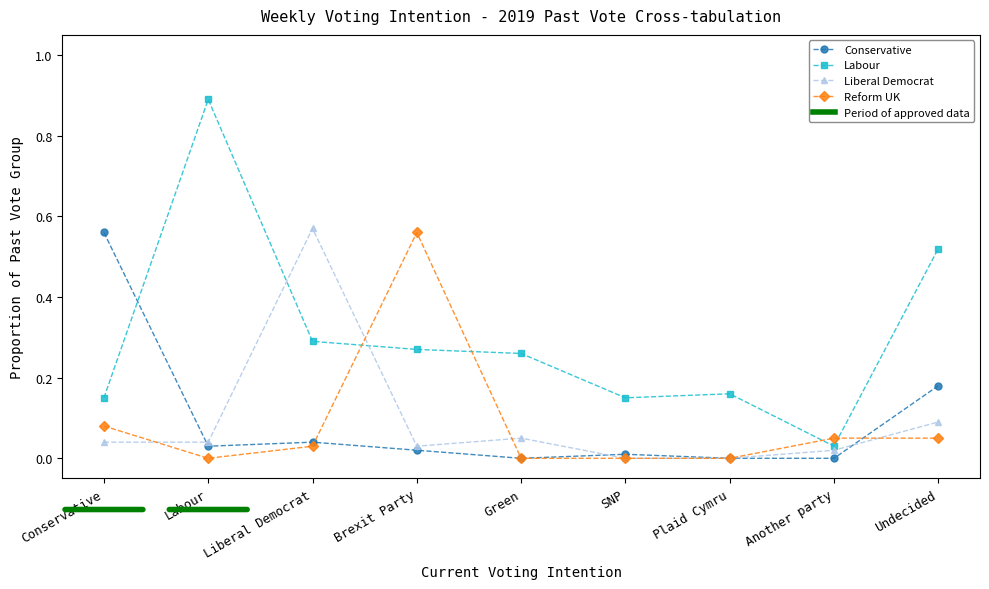

At which category does Reform UK reach its first local peak?

Brexit Party